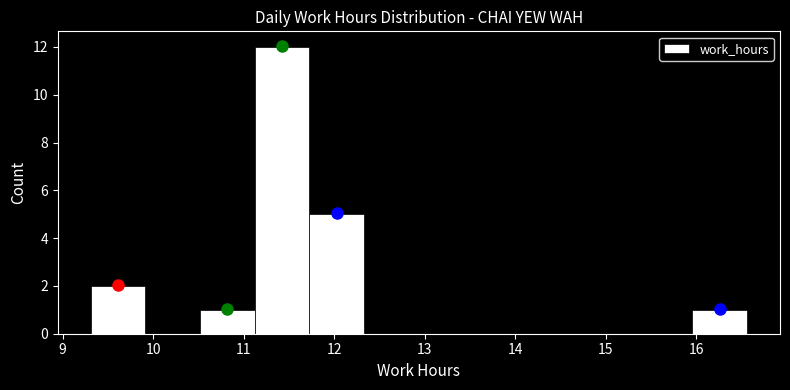

Reading left to right, list every bar in this chart as the range it spans on the x-axis followed by its height. Neither the bar edges nor the heights are printed on the chart, so give them approximately, as read against the axes.

9.3 to 9.9: 2
9.9 to 10.5: 0
10.5 to 11.1: 1
11.1 to 11.7: 12
11.7 to 12.3: 5
12.3 to 12.9: 0
12.9 to 13.5: 0
13.5 to 14.1: 0
14.1 to 14.7: 0
14.7 to 15.4: 0
15.4 to 16.0: 0
16.0 to 16.6: 1